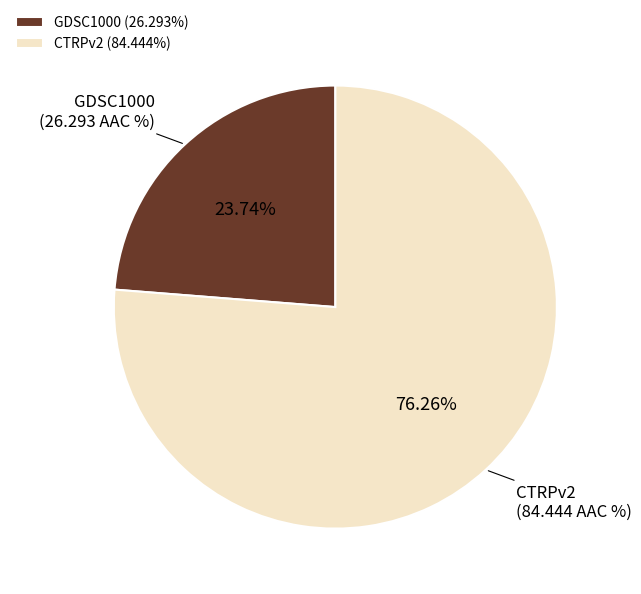

Which category accounts for the majority?

CTRPv2